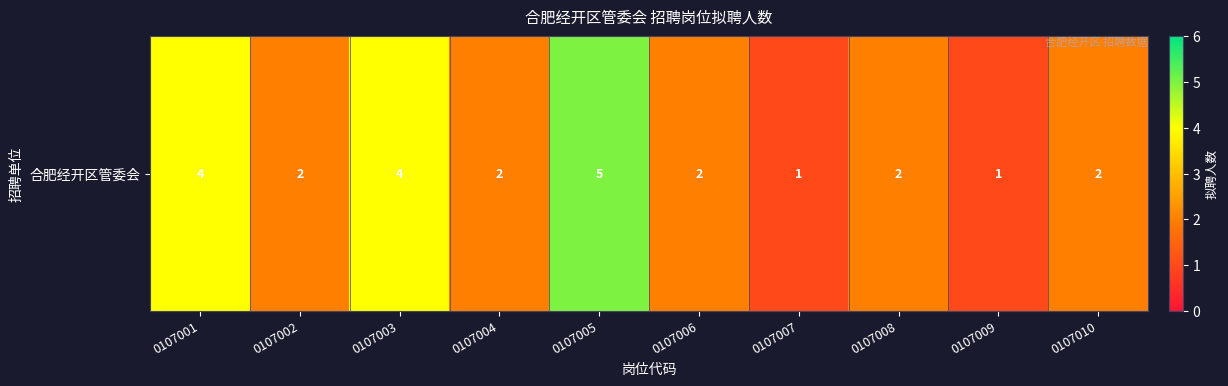

Reading left to right, what are all the values shown in this chart?

0107001=4	0107002=2	0107003=4	0107004=2	0107005=5	0107006=2	0107007=1	0107008=2	0107009=1	0107010=2